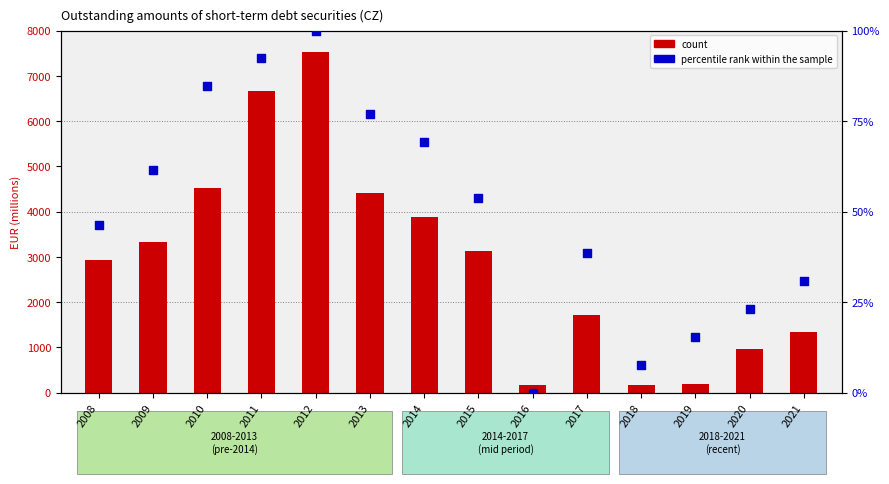

Which series contains the lowest Y value?

percentile rank within the sample